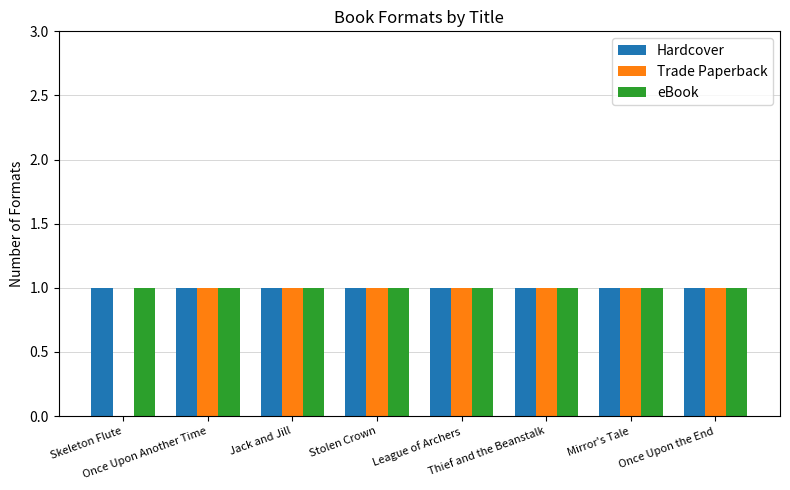

How many groups of bars are there?

8